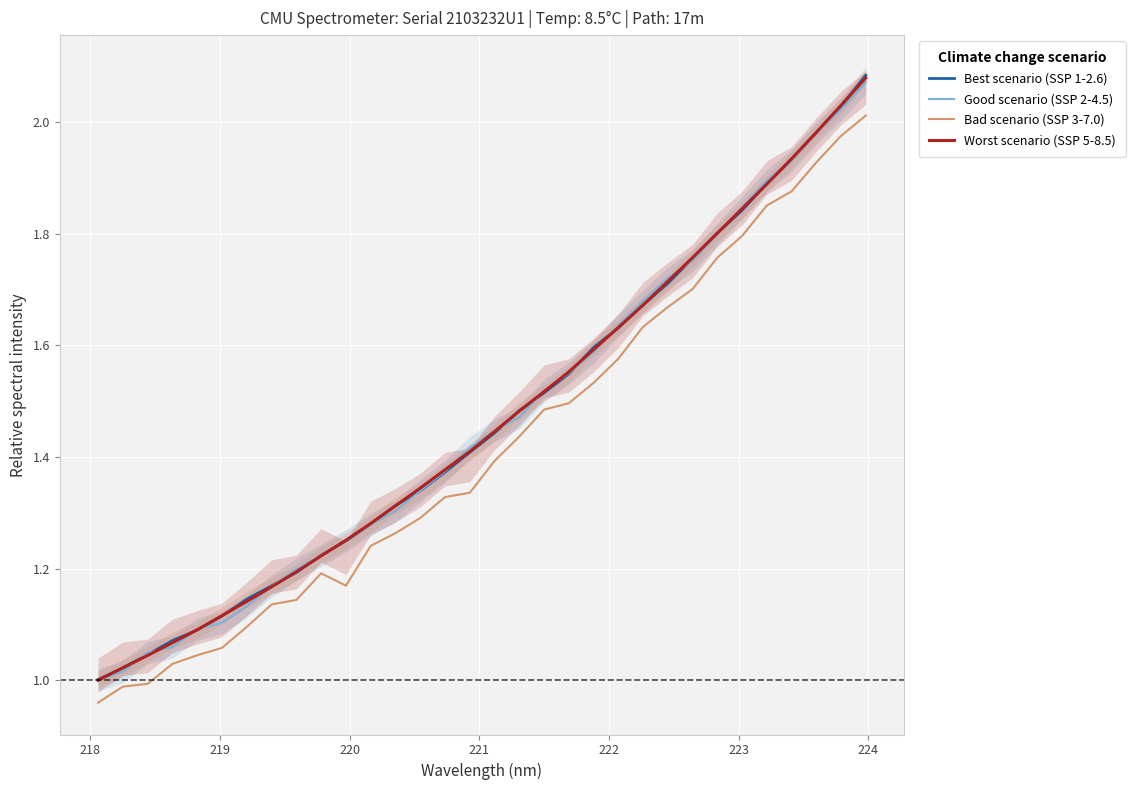

True or false: Bad scenario (SSP 3-7.0) and Good scenario (SSP 2-4.5) intersect in this chart.

False